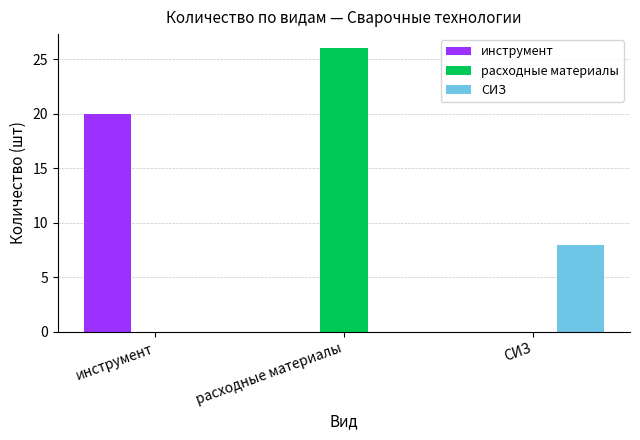

What is the greatest value displayed?

26